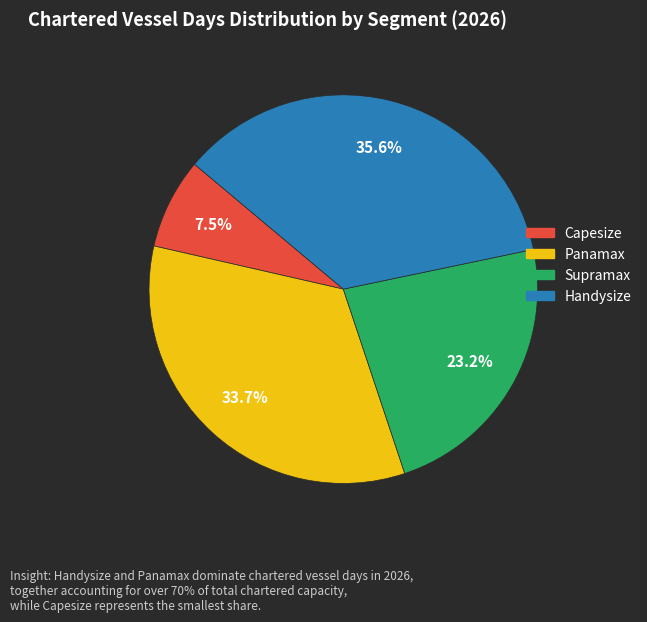

What is the largest slice in the pie chart?

Handysize